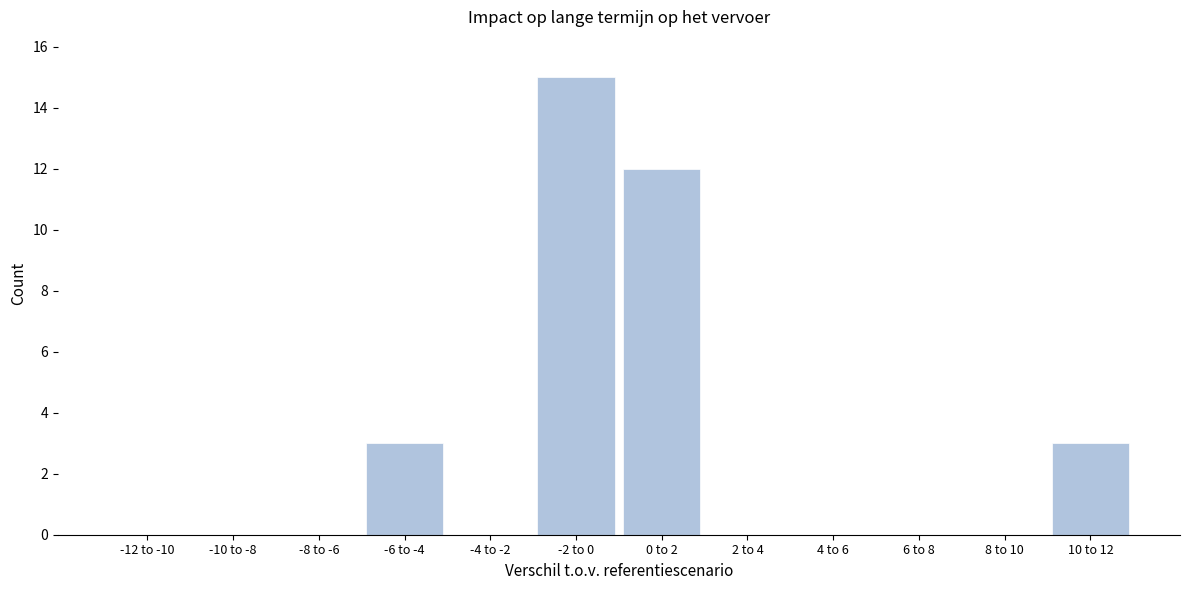

Reading left to right, extract all data points from this chart.

-12 to -10=0	-10 to -8=0	-8 to -6=0	-6 to -4=3	-4 to -2=0	-2 to 0=15	0 to 2=12	2 to 4=0	4 to 6=0	6 to 8=0	8 to 10=0	10 to 12=3